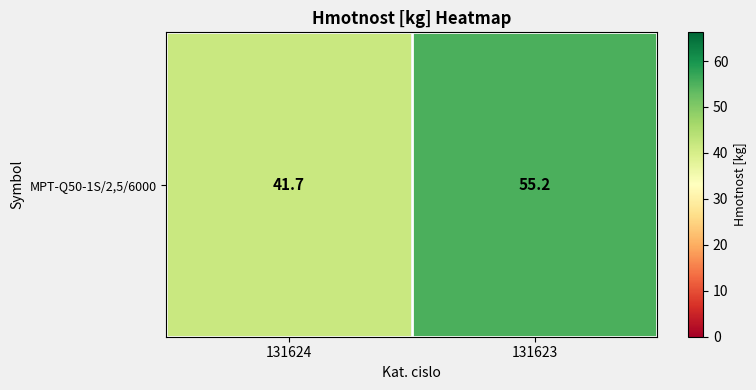

List the labels in order of value, smallest first.

131624, 131623